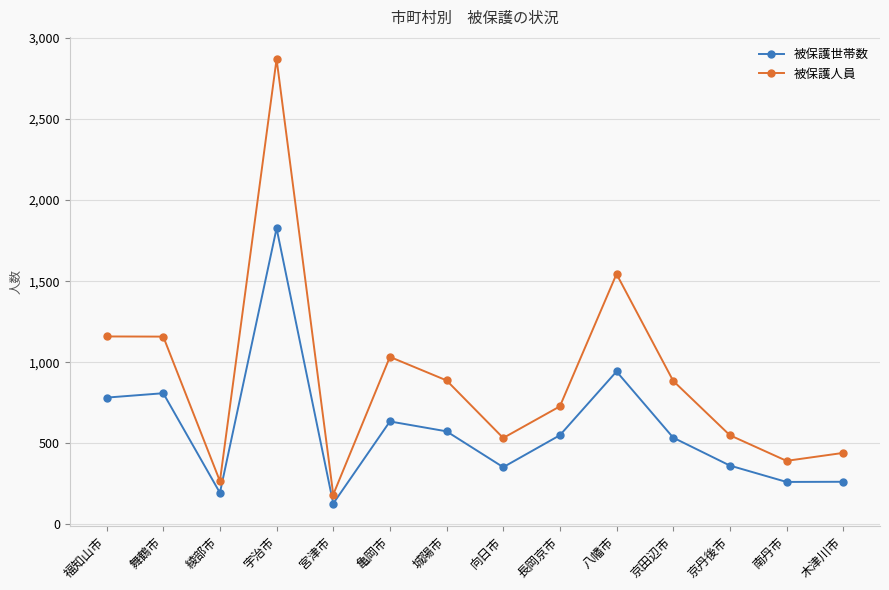

Rank the series by their average value, from lowest to highest.

被保護世帯数, 被保護人員